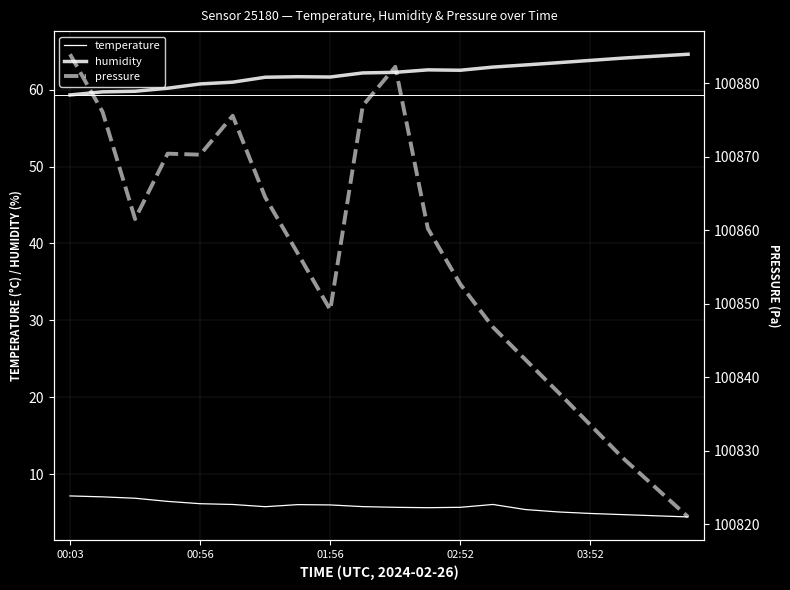

What is the sum of all humidity values?

1241.6